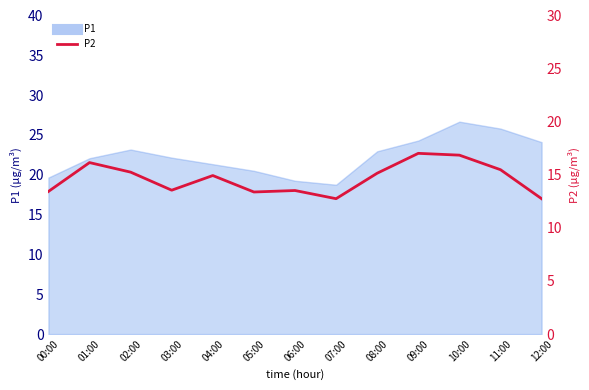

At which label is the value closest to 14?

03:00